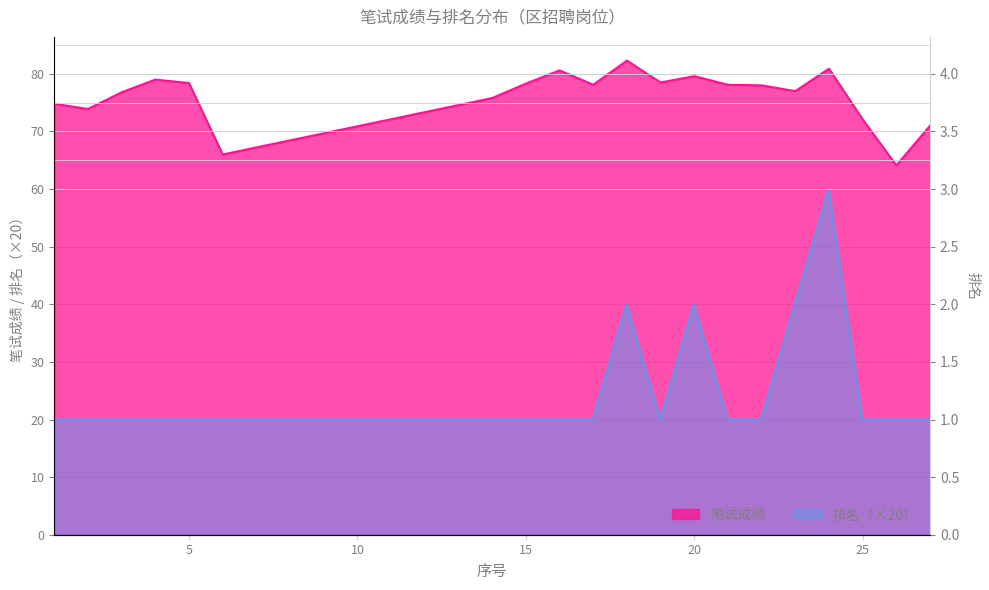

The chart shows a value of 20 at 22. True or false?

True